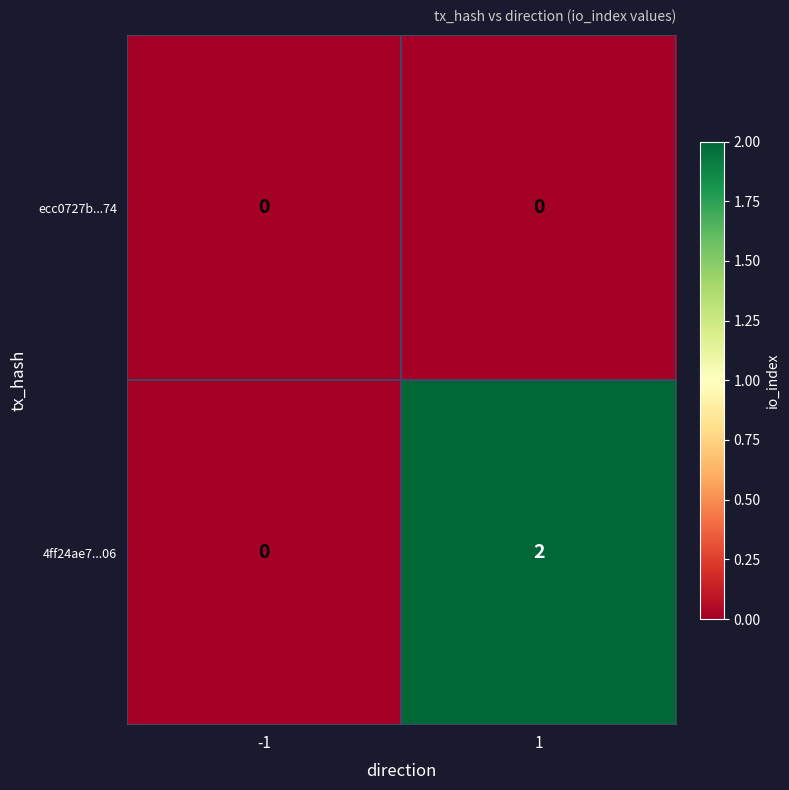

Which series has the largest range (max minus min)?

4ff24ae7...06